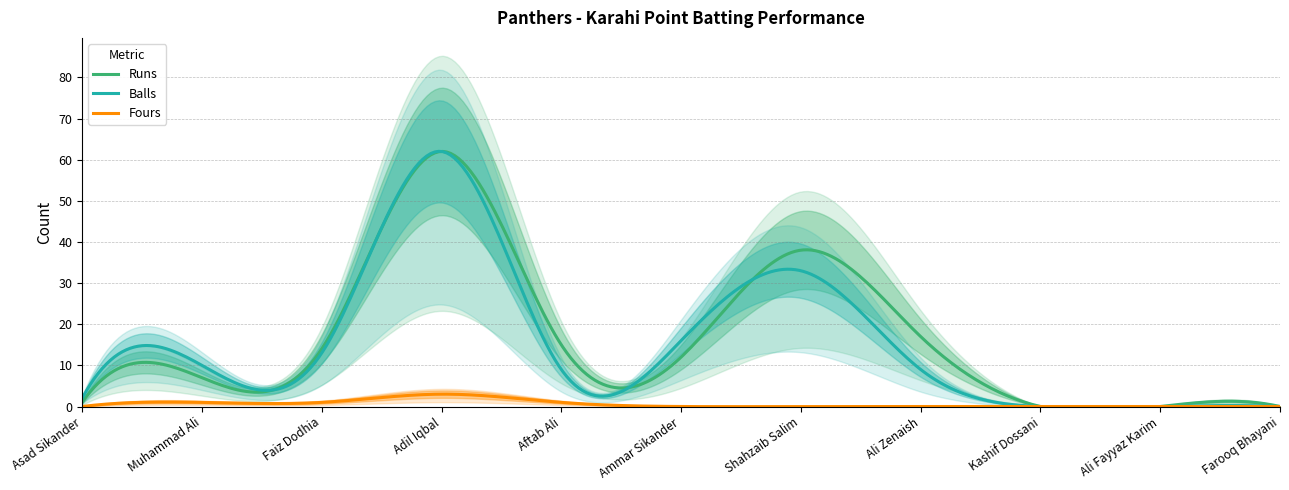

Rank the series by their maximum value, from lowest to highest.

Fours, Runs, Balls